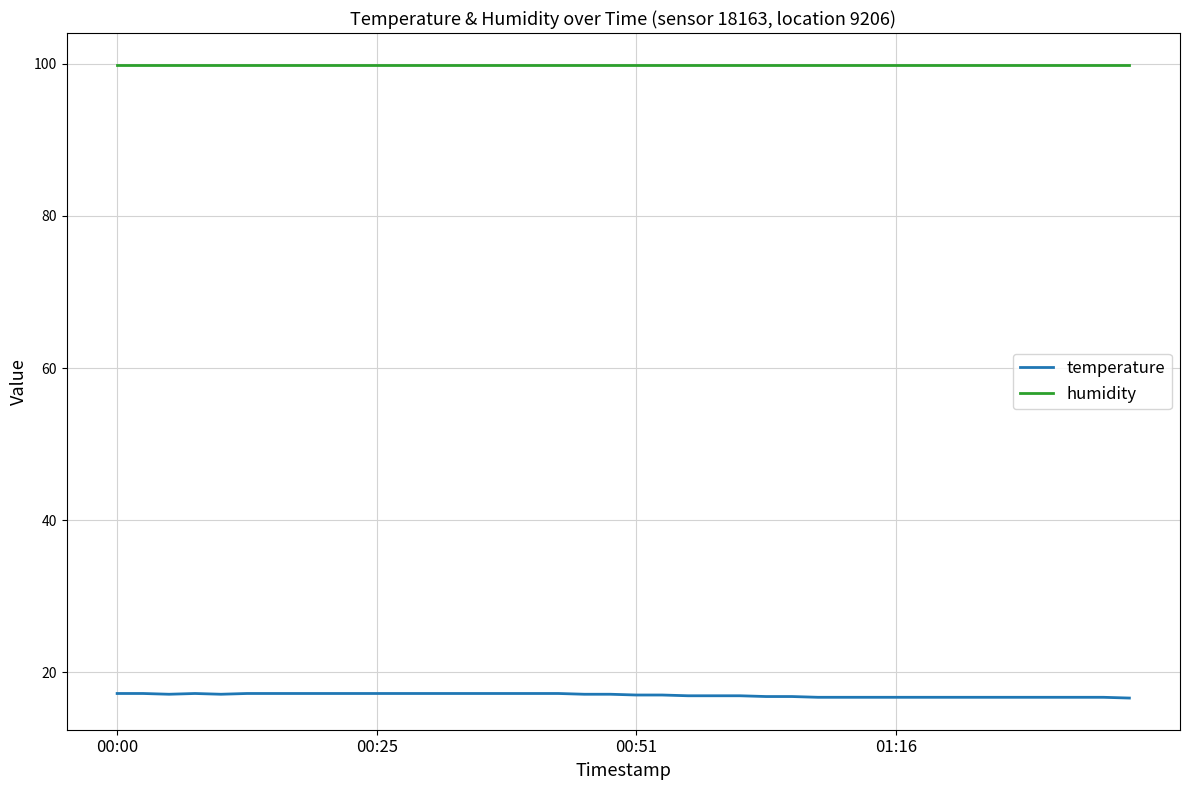

What is the minimum value shown in the chart?

16.6